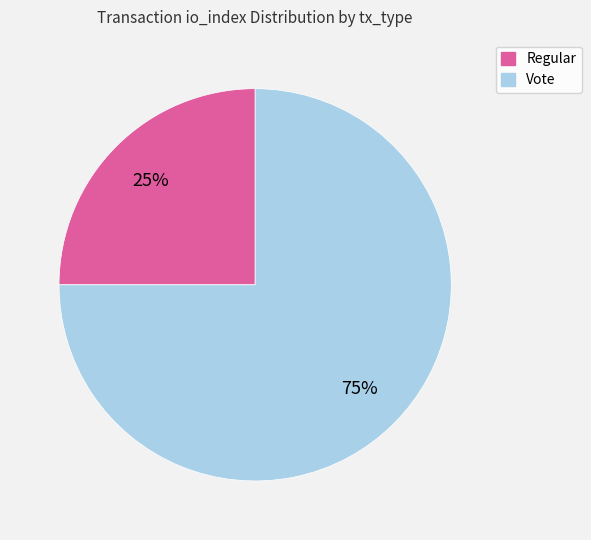

Is Regular the majority of the pie?

No